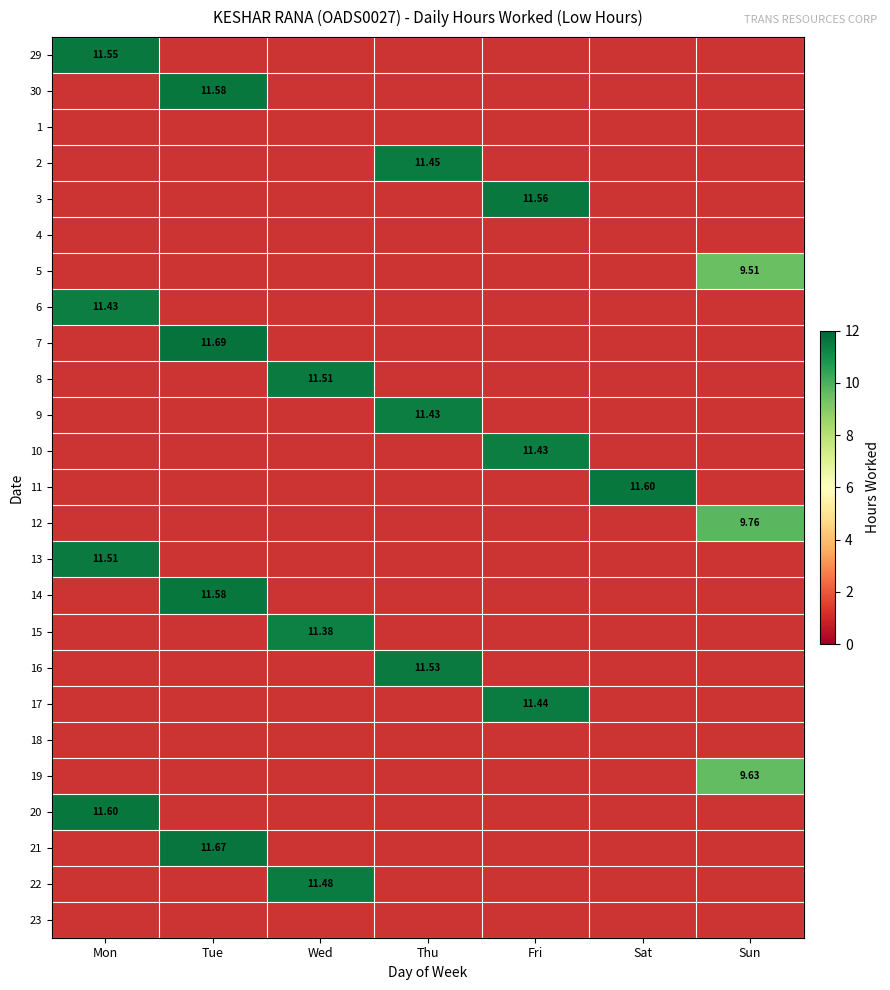

How many categories are shown in the chart?

7